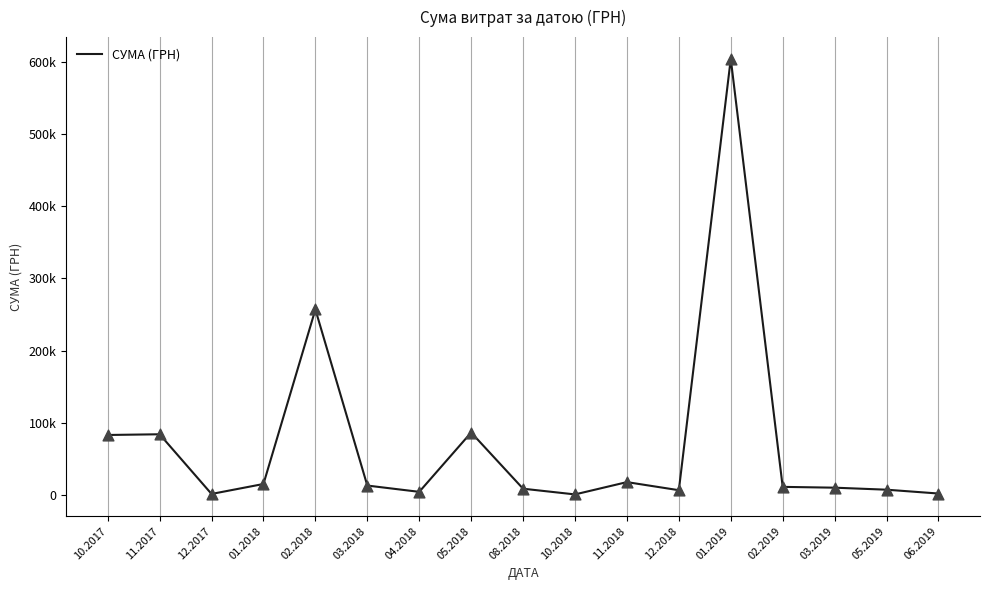

Approximately how many times larger is the value at 02.2019 compared to 08.2018?

1.3